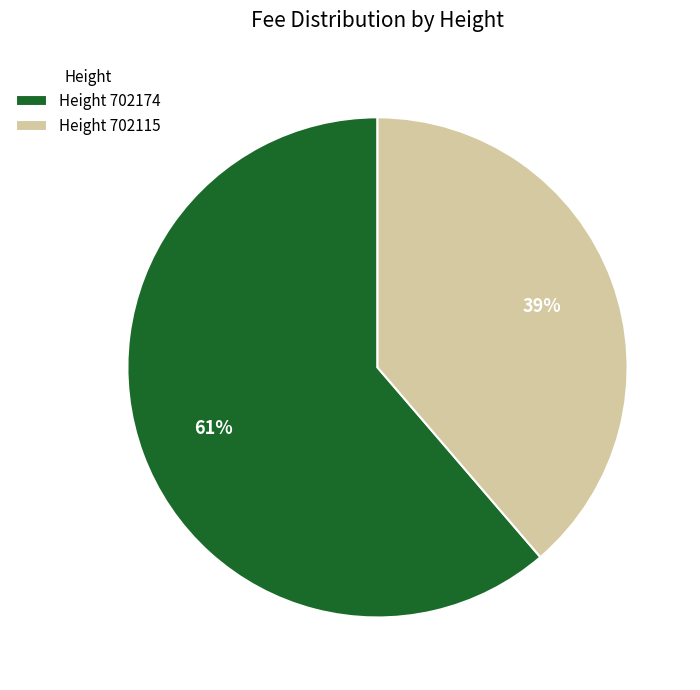

To the nearest percent, what portion does Height 702174 represent?

61%